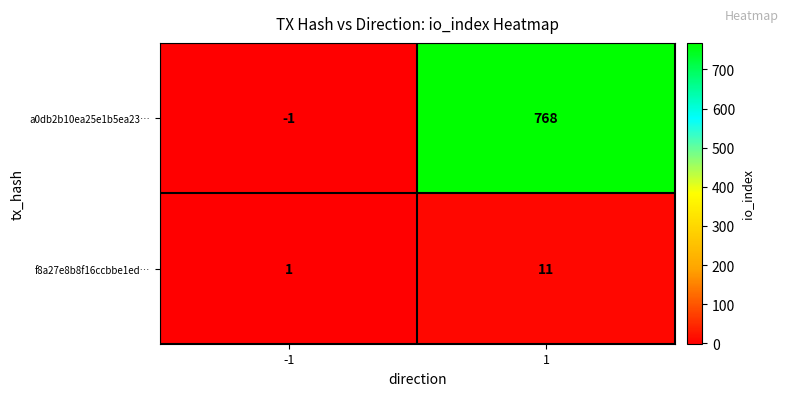

What is the greatest value displayed?

768